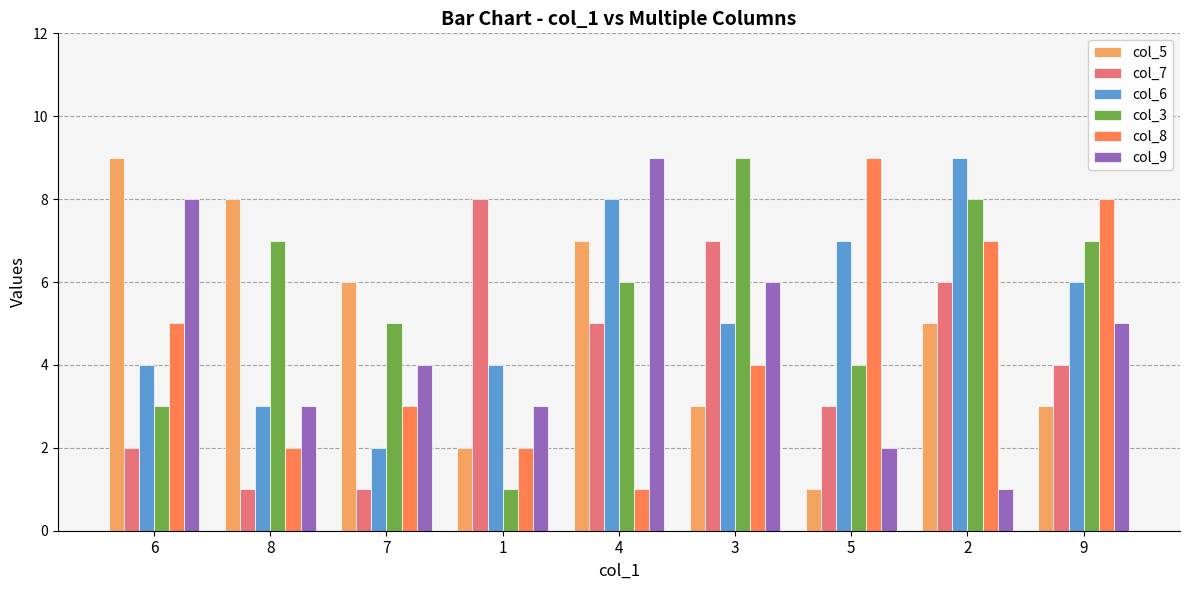

What is the maximum value shown in the chart?

9